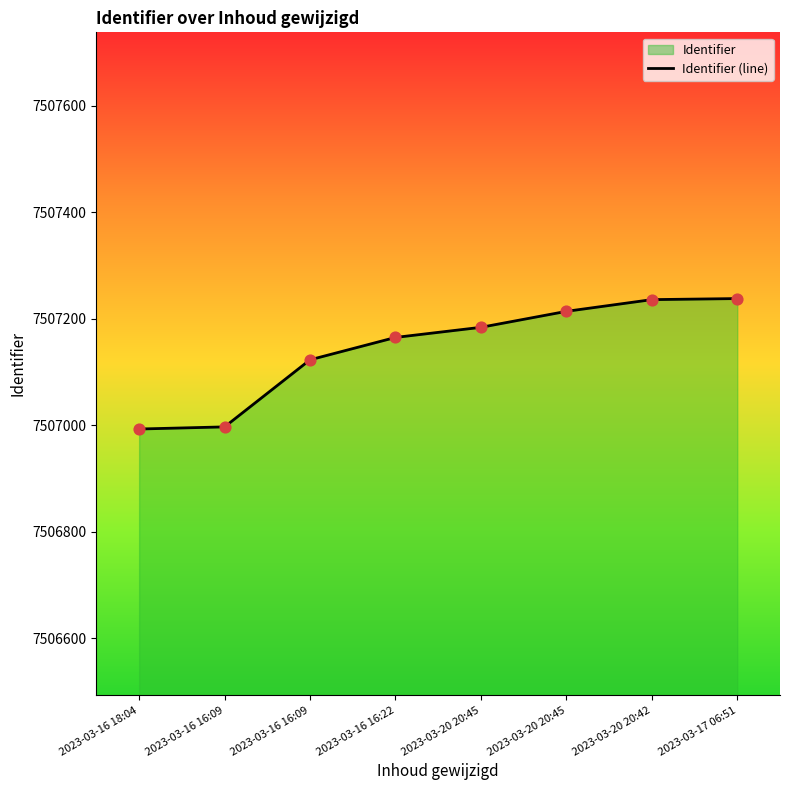

Approximately how many times larger is the value at 2023-03-16 18:04 compared to 2023-03-20 20:45?

1.0